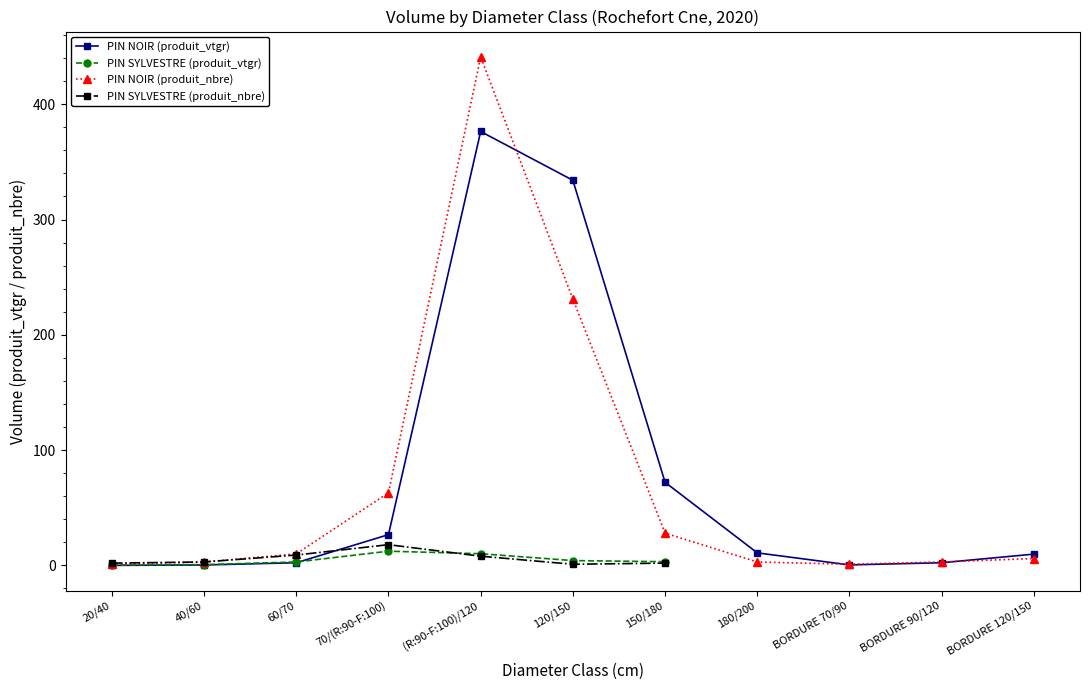

What are all the series names shown in the legend?

PIN NOIR (produit_vtgr), PIN SYLVESTRE (produit_vtgr), PIN NOIR (produit_nbre), PIN SYLVESTRE (produit_nbre)